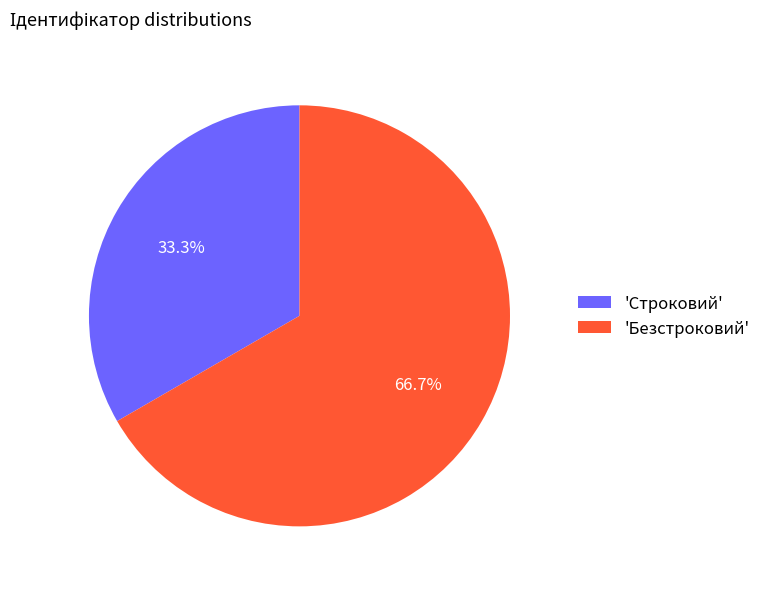

What is the largest slice in the pie chart?

'Безстроковий'